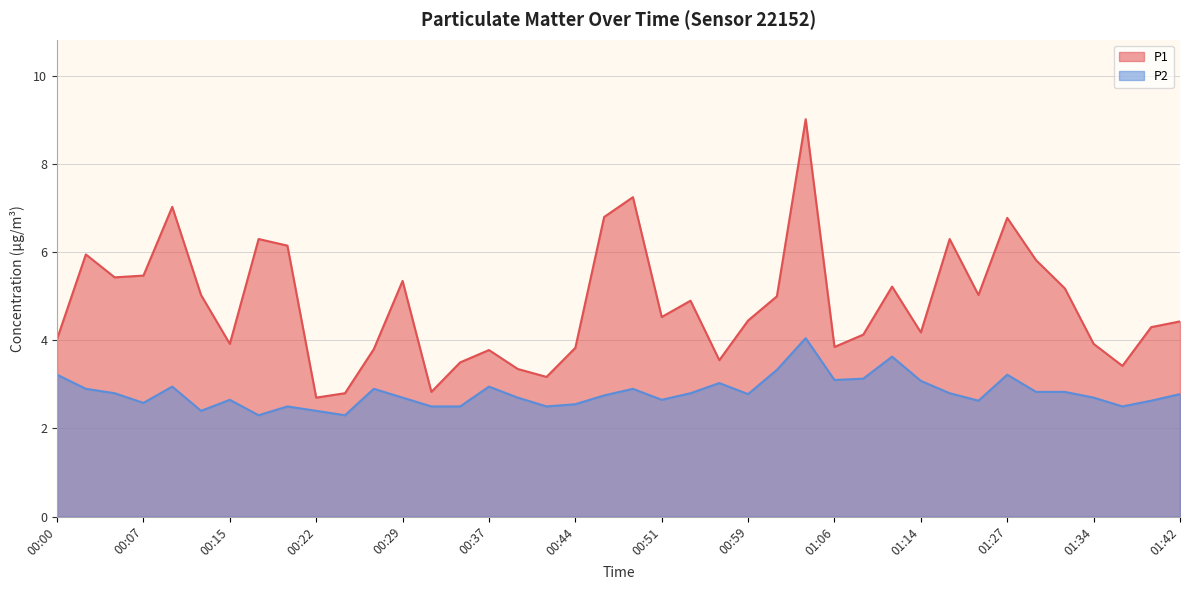

What is the label of the 5th point from the left?

00:10